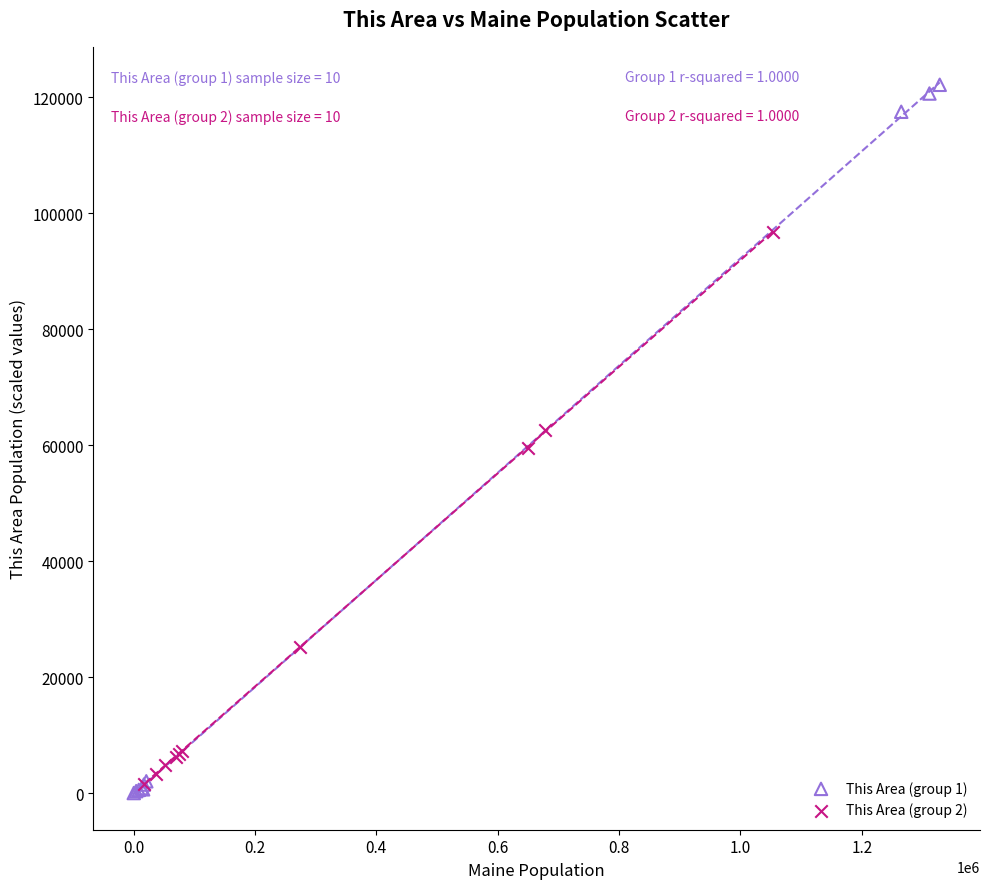

Which series contains the highest Y value?

This Area (group 1)